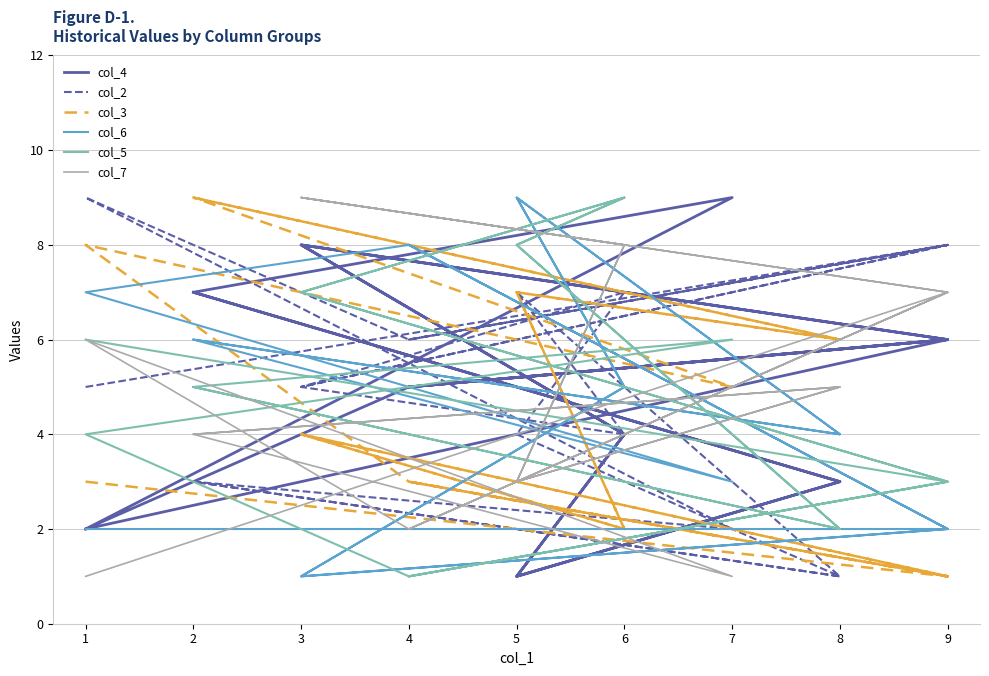

What is the value of the col_5 point at the 2nd from the left?

3